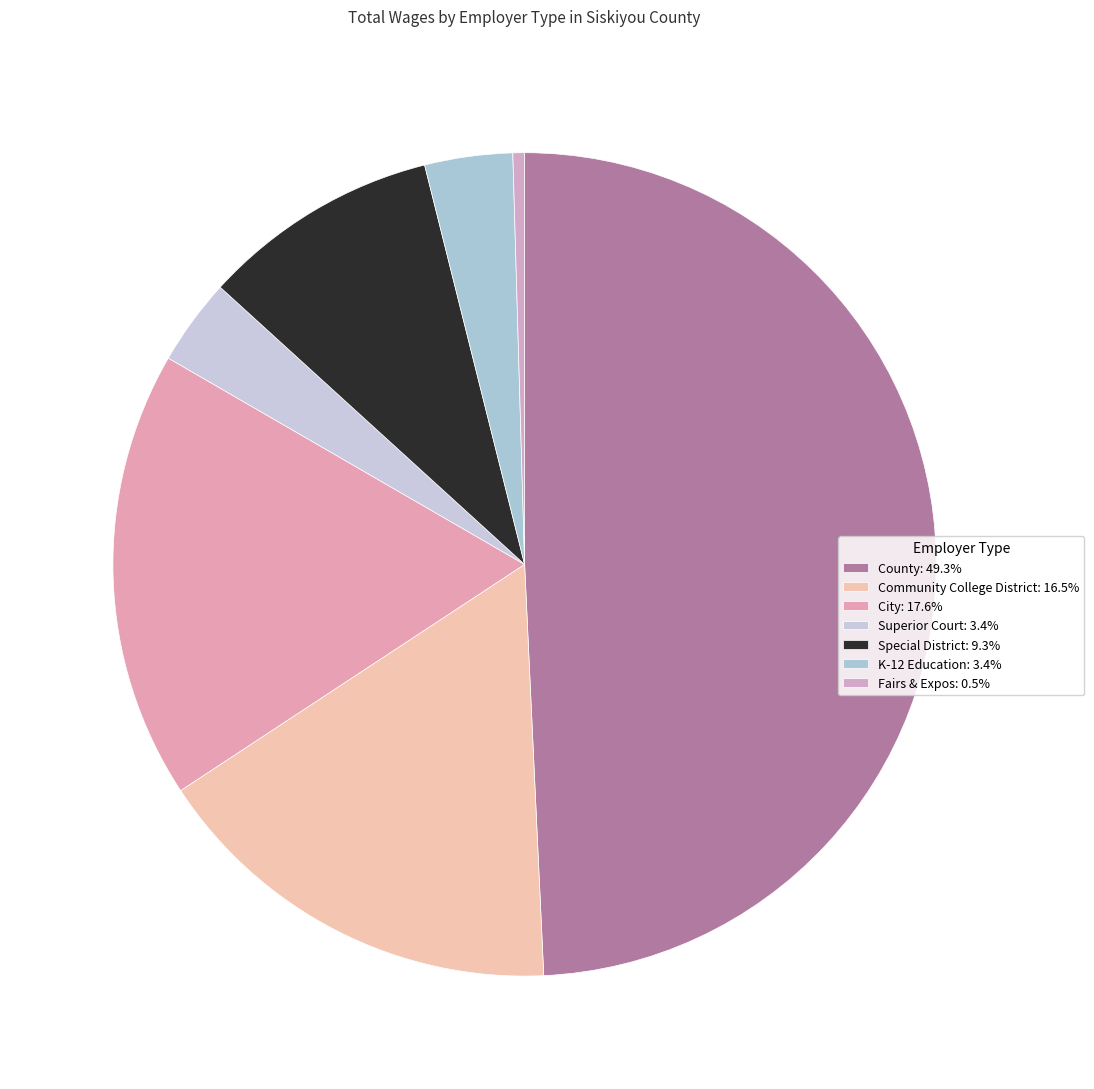

Count the number of slices in the pie.

7